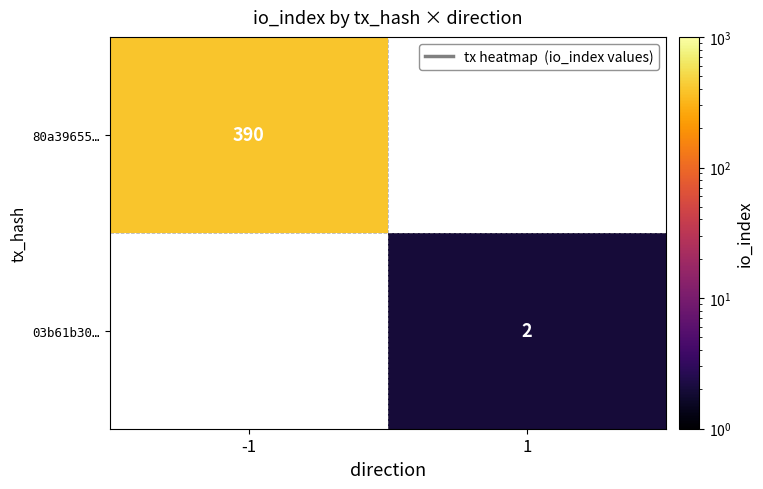

Which series has the widest spread of values?

80a39655…